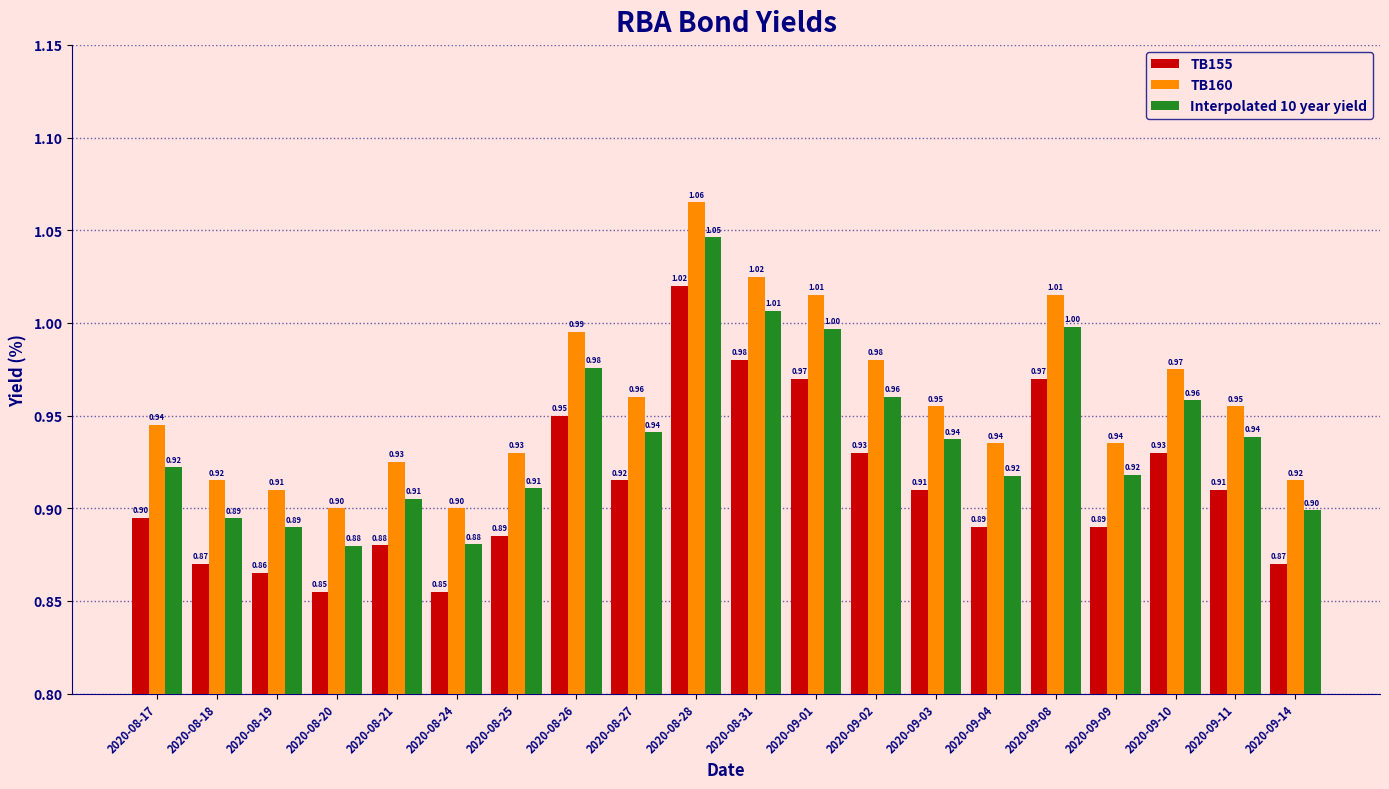

The value of Interpolated 10 year yield at 2020-08-19 is 1.4. True or false?

False